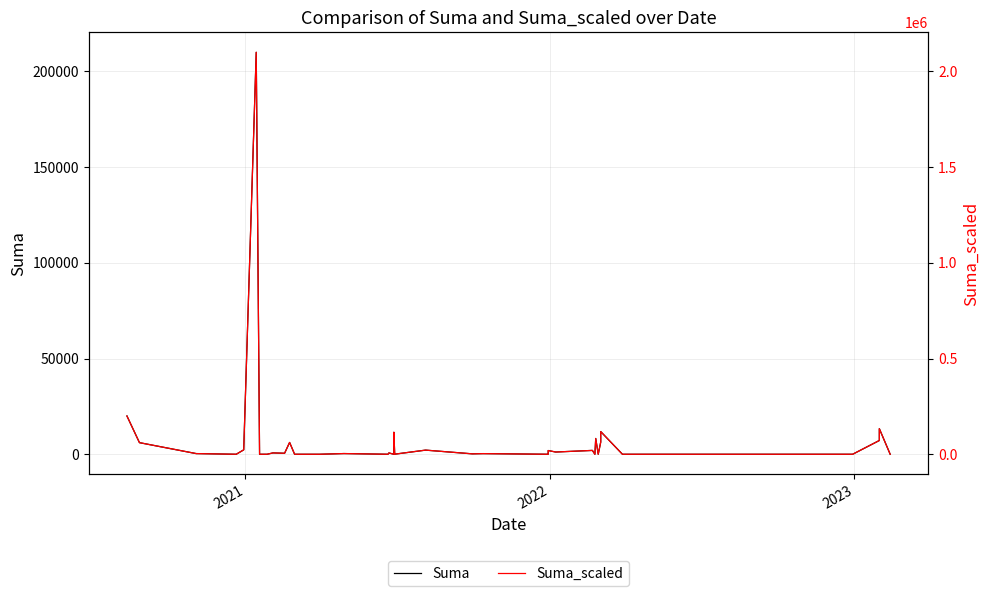

List the series in order of their overall mean, highest first.

Suma_scaled, Suma